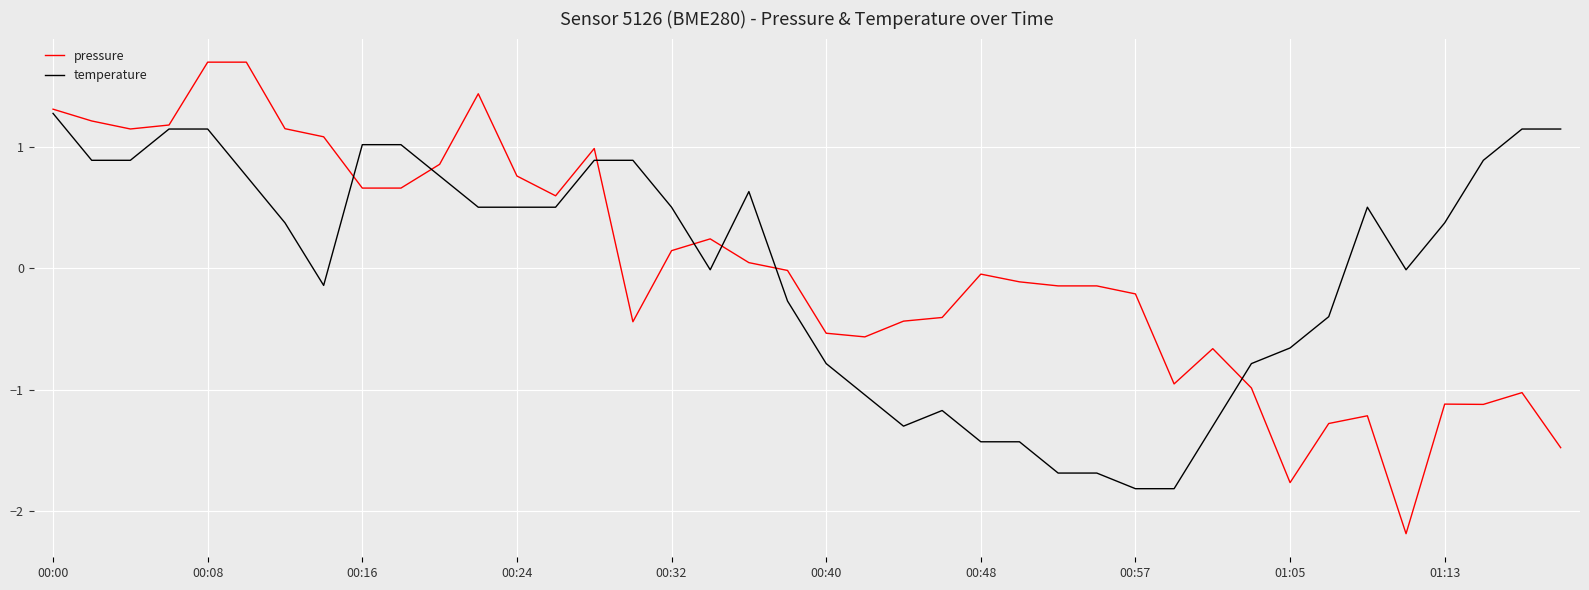

Which series has the largest range (max minus min)?

pressure